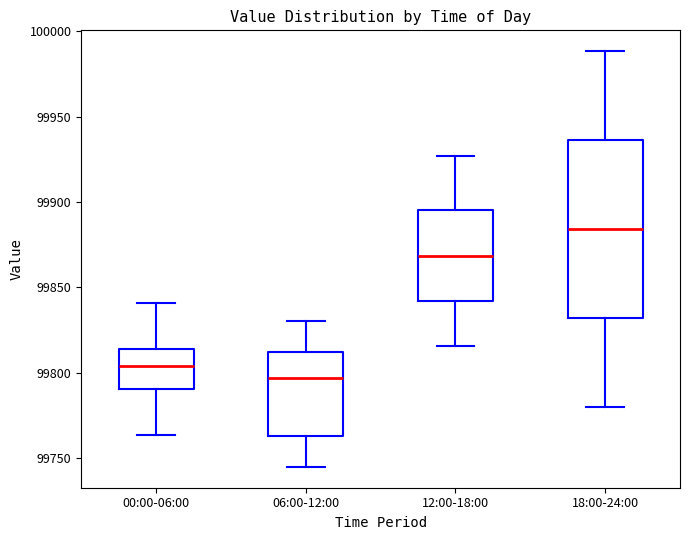

Which box is the tallest, from its lower edge to its upper edge?

18:00-24:00